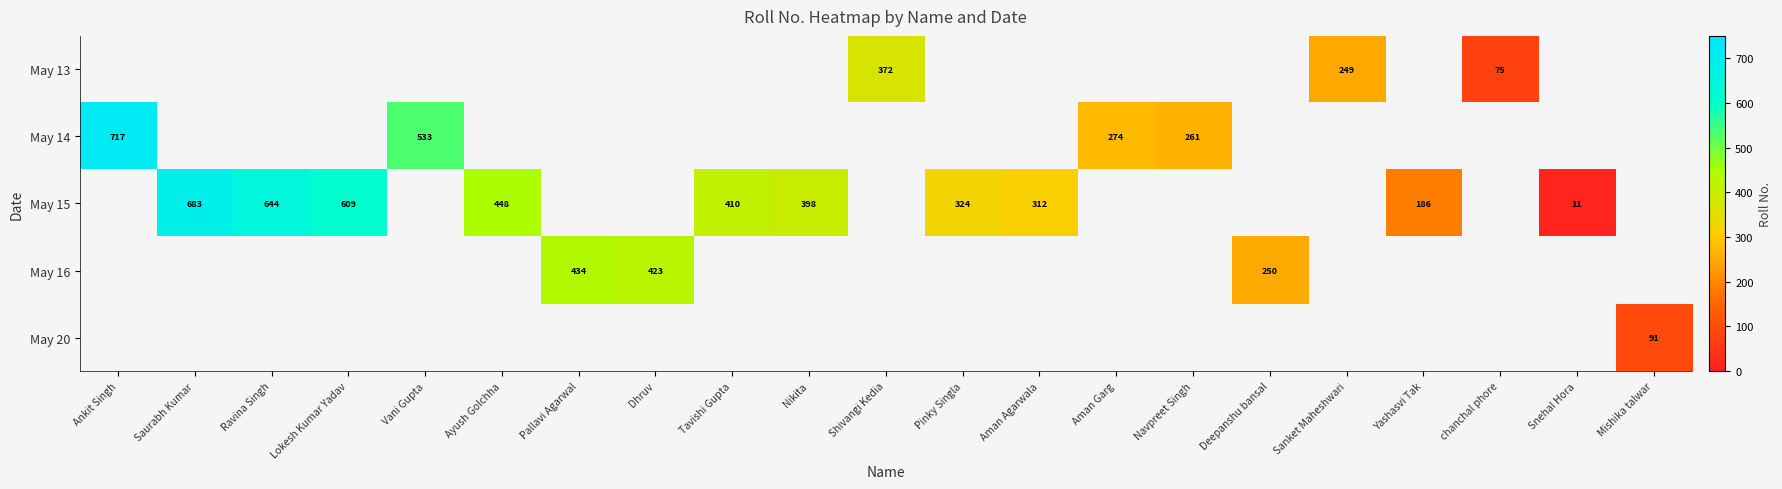

True or false: May 15 has a value of 410 at Tavishi Gupta.

True